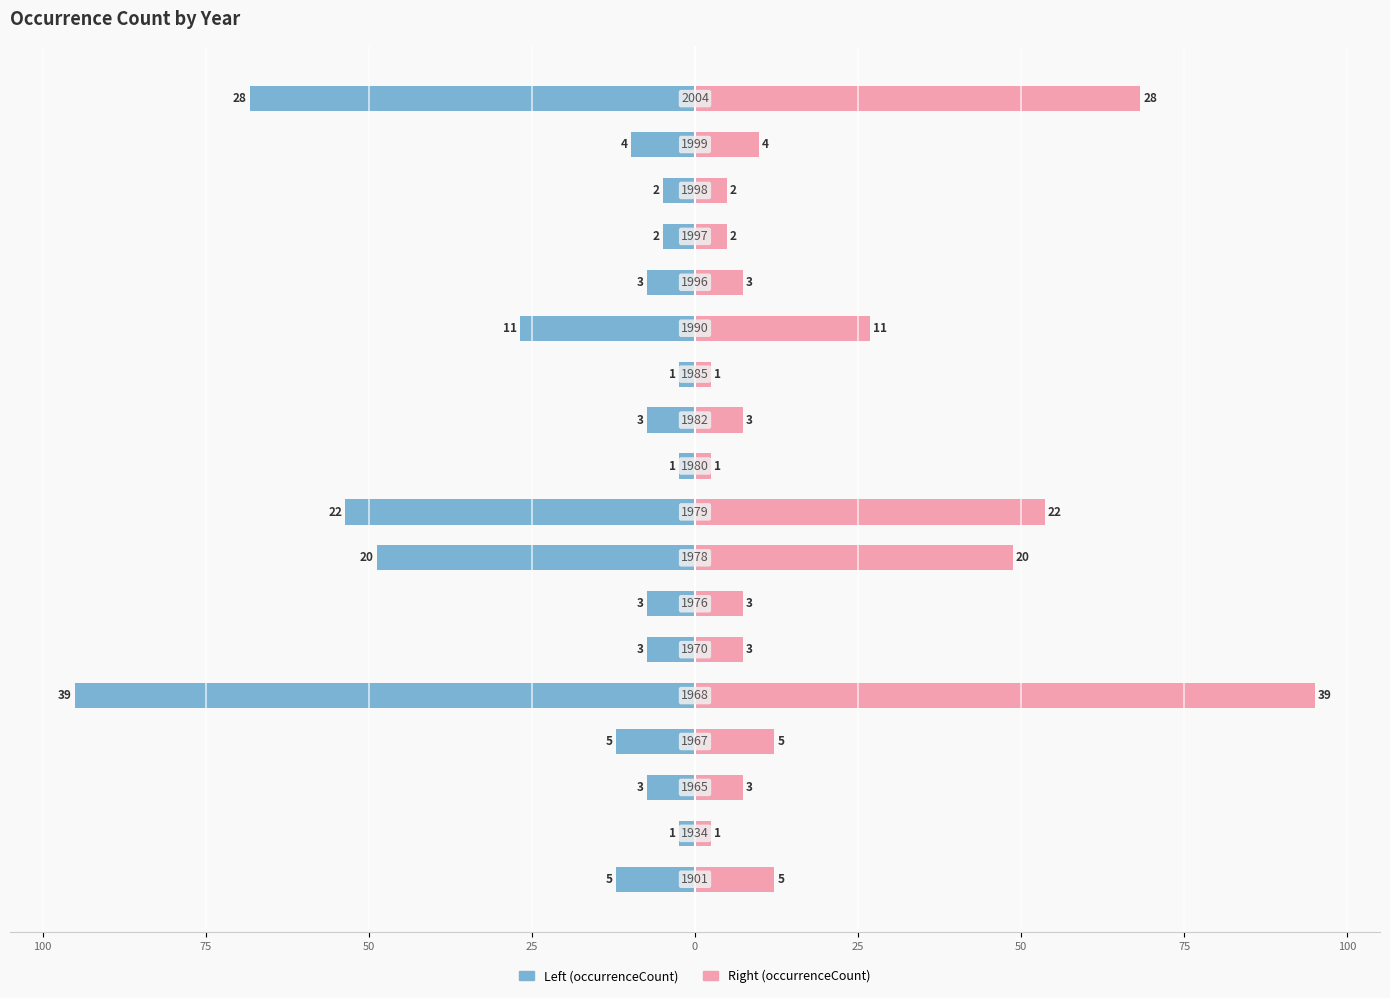

Reading left to right, what are all the values shown in this chart?

occurrenceCount (left): -12.2	-2.4	-7.3	-12.2	-95.0	-7.3	-7.3	-48.7	-53.6	-2.4	-7.3	-2.4	-26.8	-7.3	-4.9	-4.9	-9.7	-68.2
occurrenceCount (right): 12.2	2.4	7.3	12.2	95.0	7.3	7.3	48.7	53.6	2.4	7.3	2.4	26.8	7.3	4.9	4.9	9.7	68.2